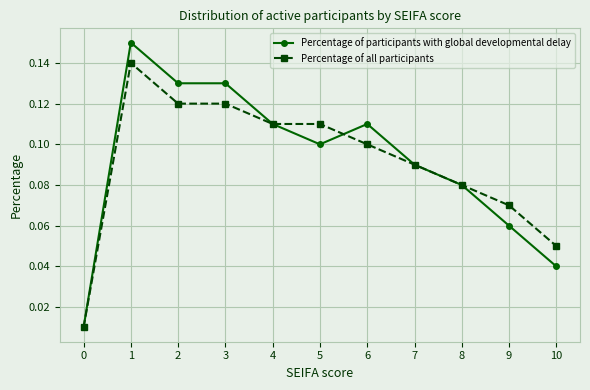

At which label does Percentage of all participants reach its peak?

1